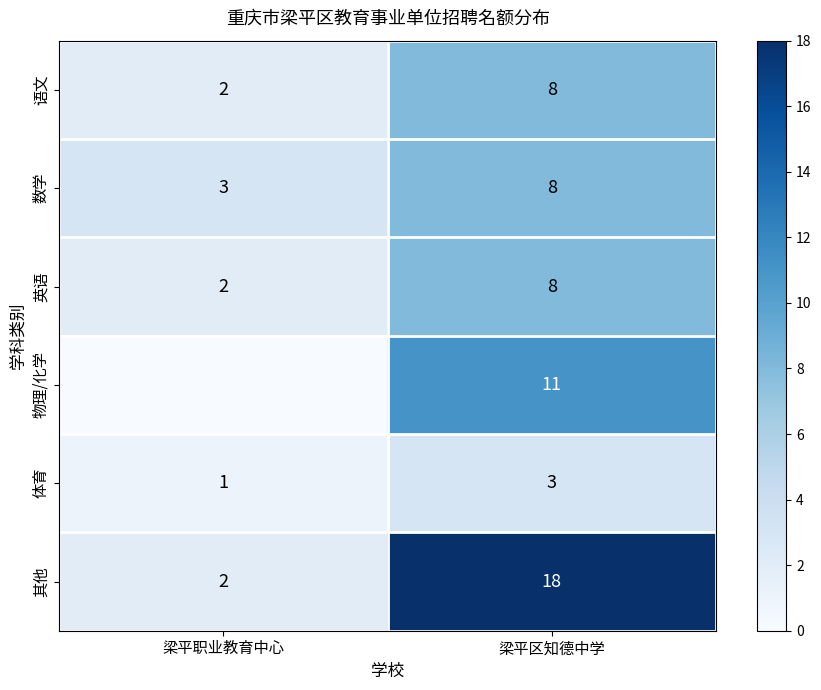

At which category is the sum across all series the highest?

梁平区知德中学